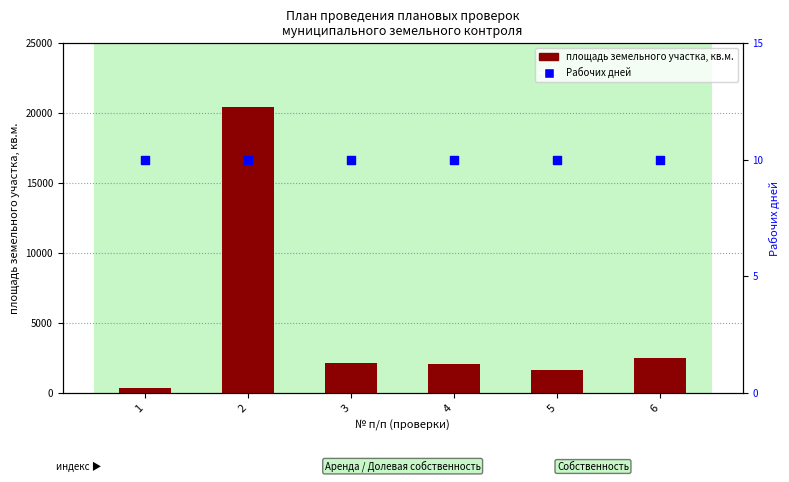

Which series has the largest total across all categories?

площадь (кв.м.)